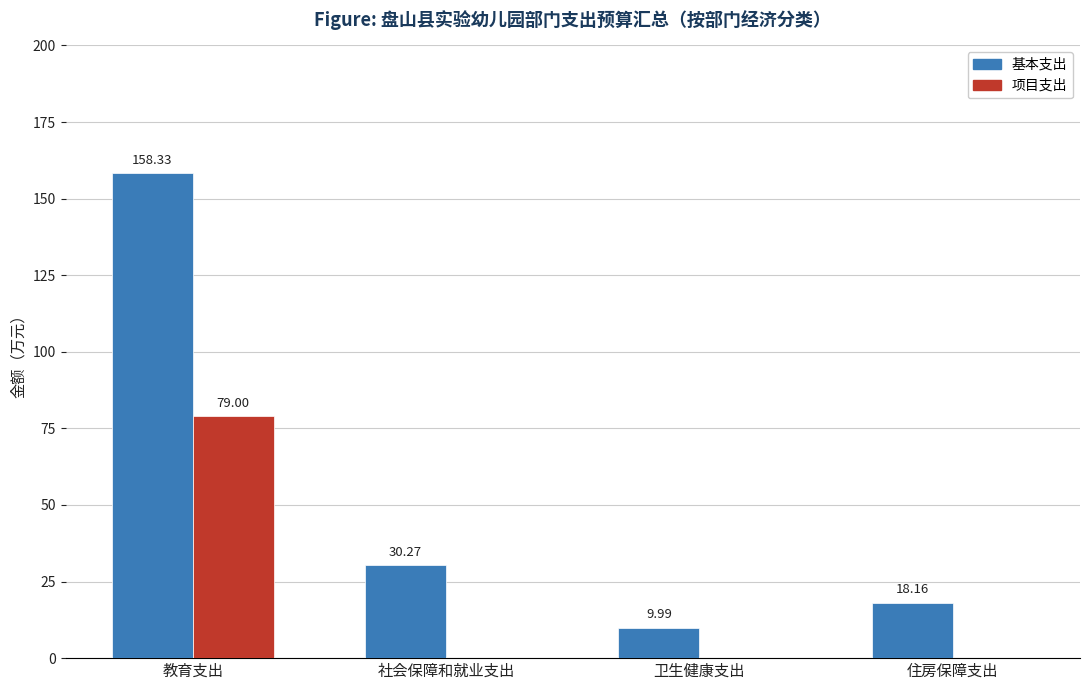

Where is 基本支出 nearest to the value 84?

社会保障和就业支出